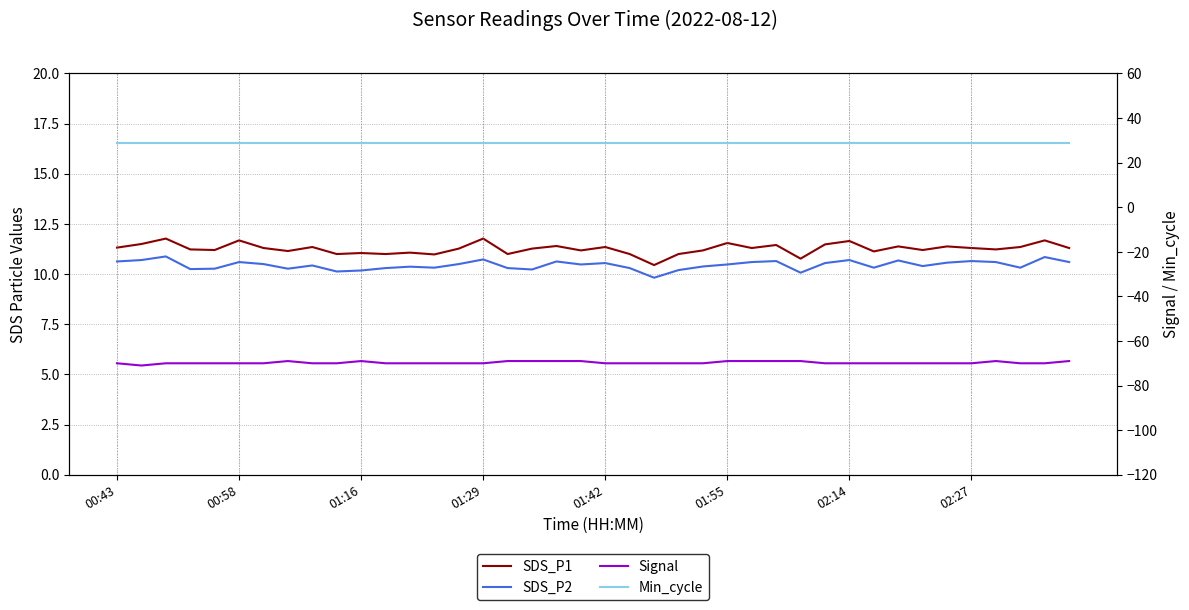

How many data points in Signal are above -70?

12